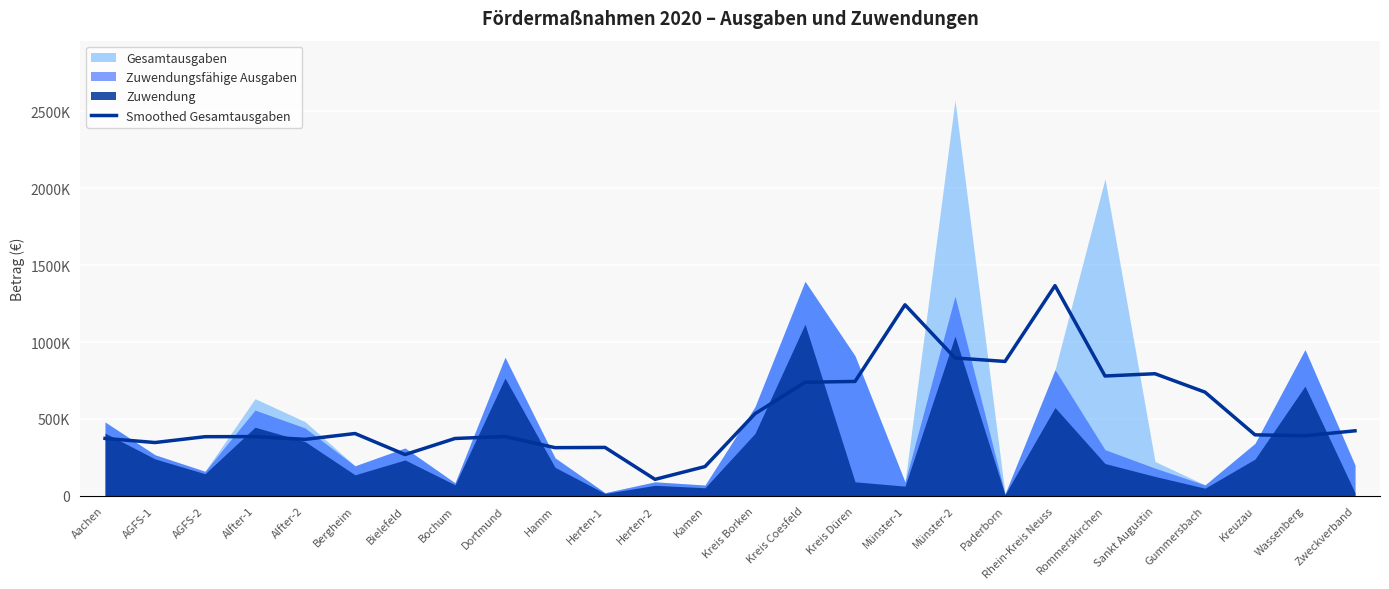

How many values are below 396620?

13